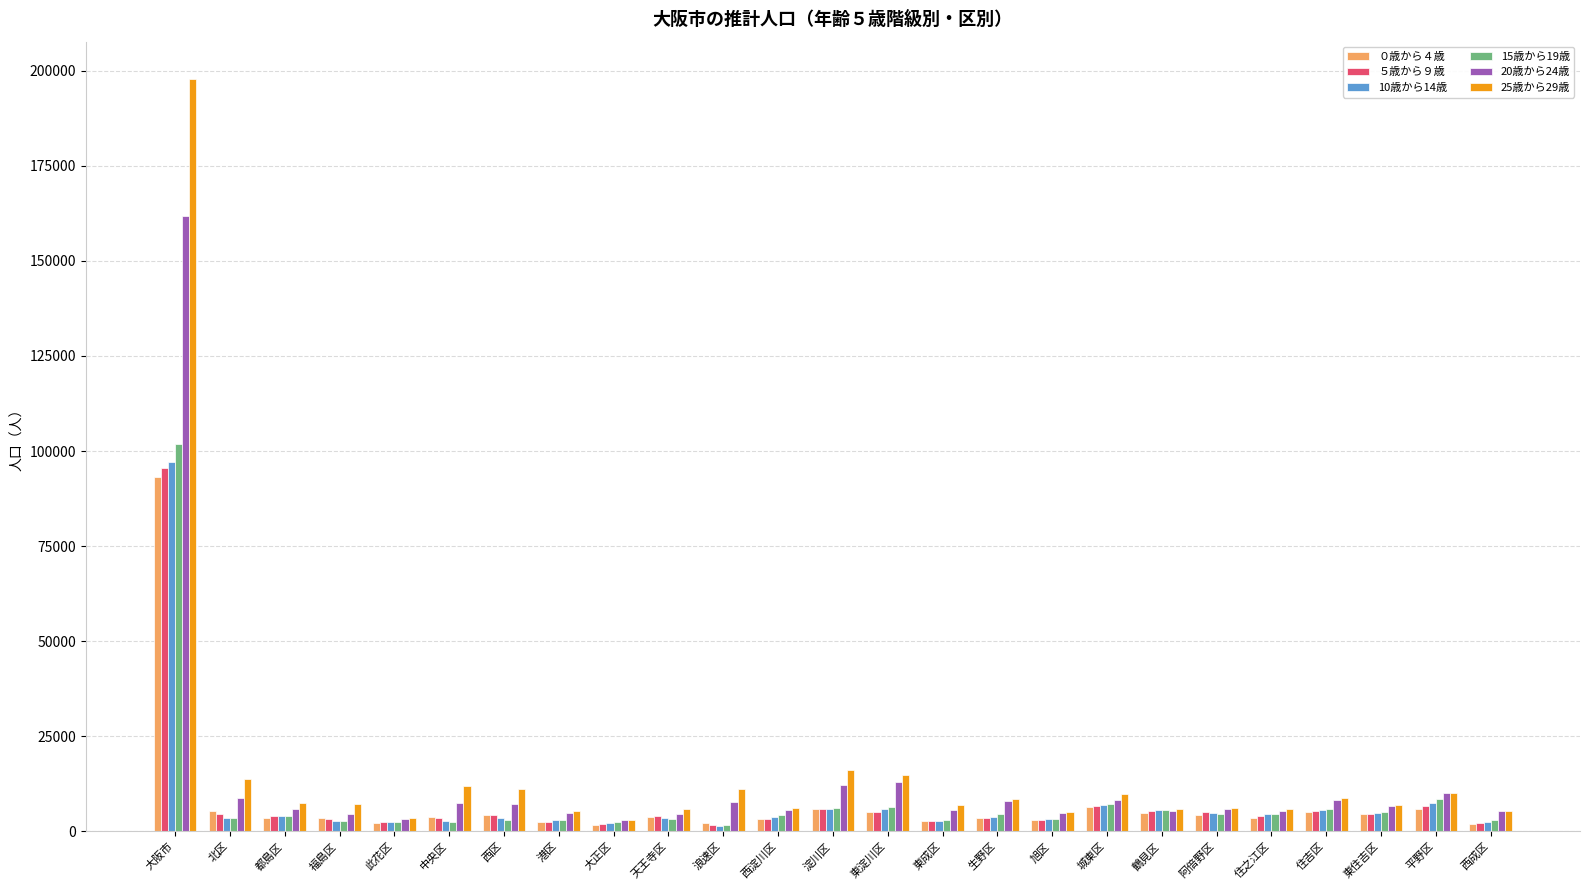

Which category has the highest value in the 25歳から29歳 series?

大阪市